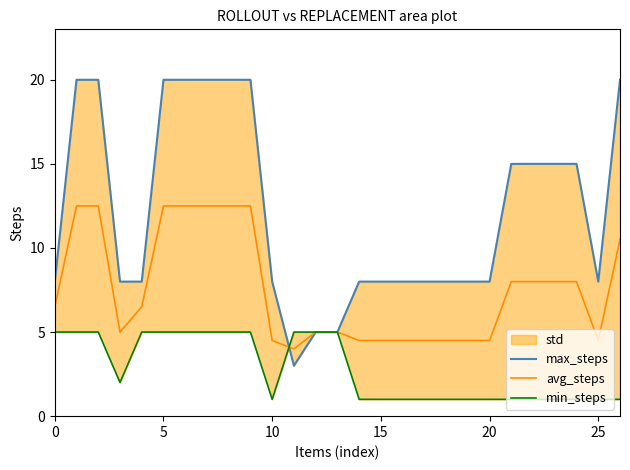

Count the number of categories in the chart.

27